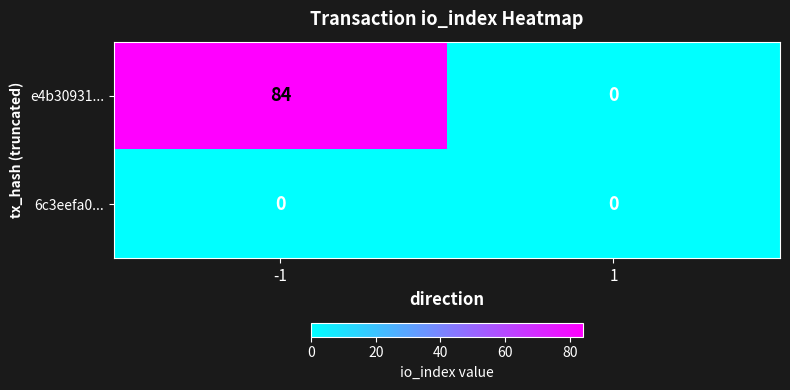

True or false: e4b30931... has a value of 38 at -1.

False